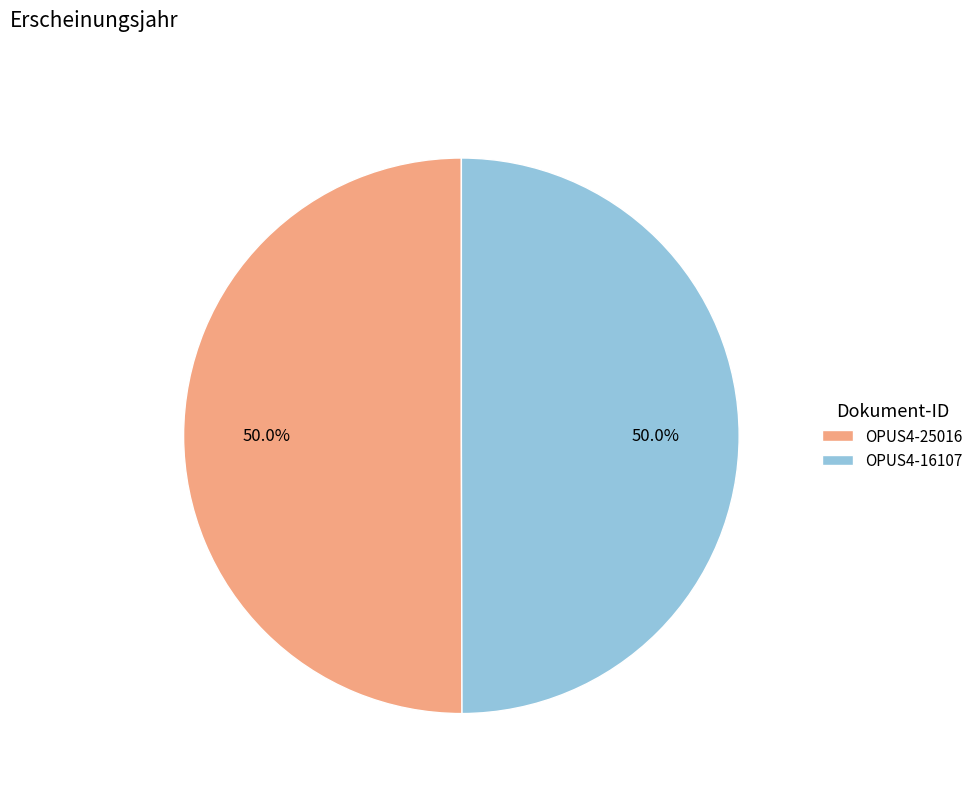

To the nearest percent, what portion does OPUS4-25016 represent?

50%